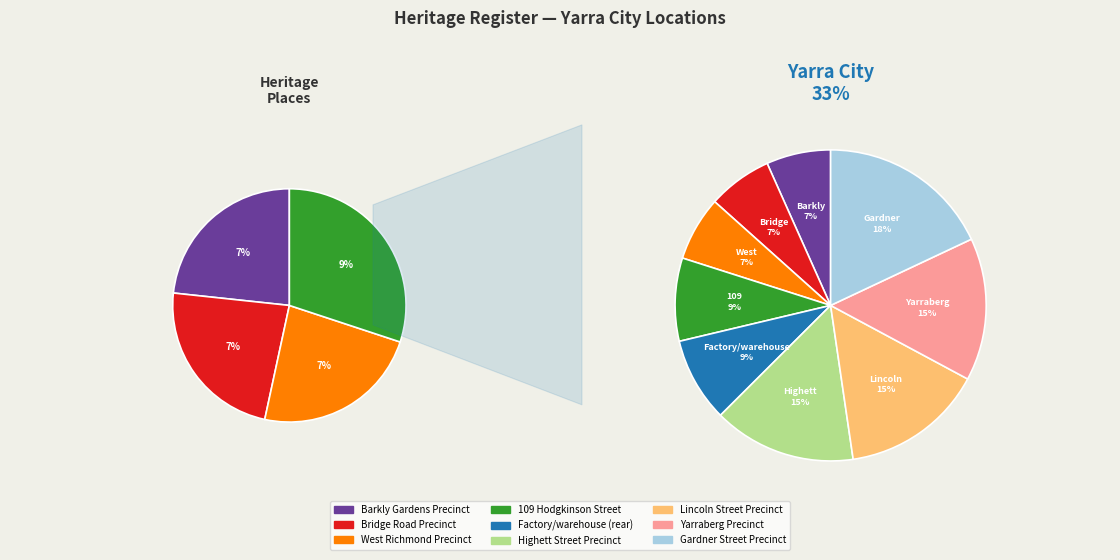

To the nearest percent, what is the average slice percentage?

11%